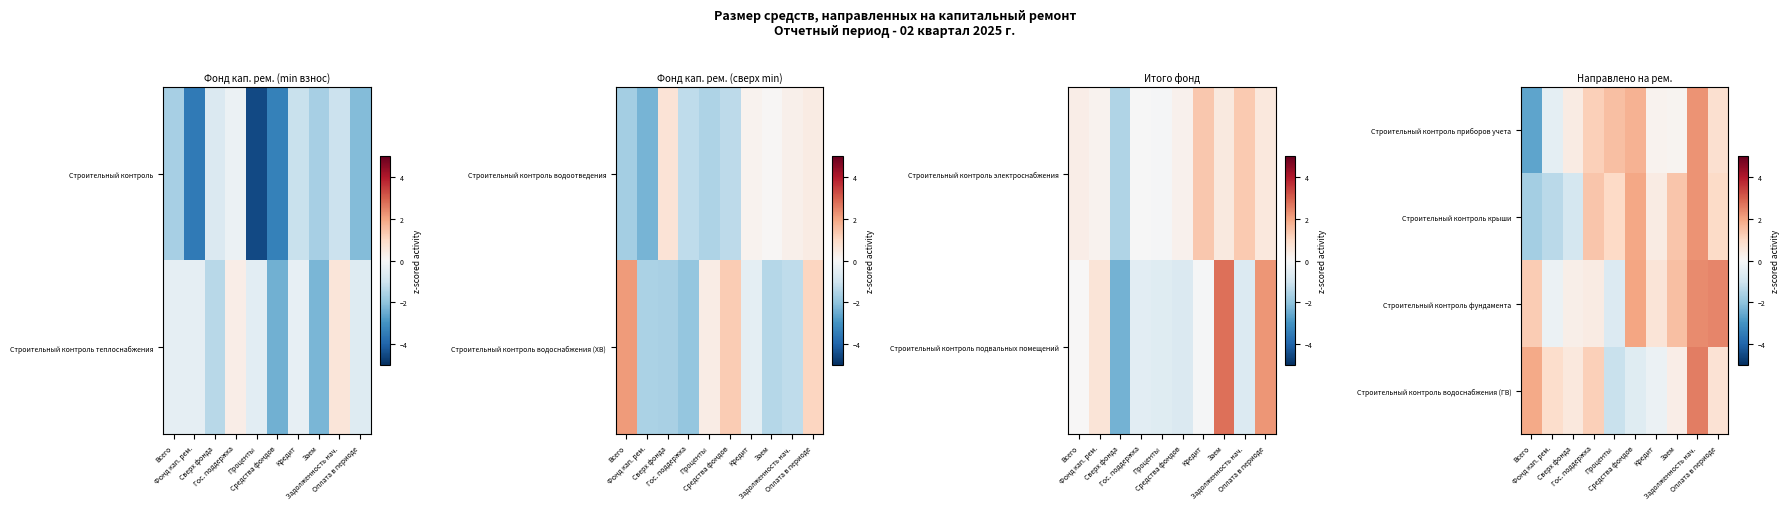

The Строительный контроль приборов учета series shows 0.1 at Кредит. True or false?

False